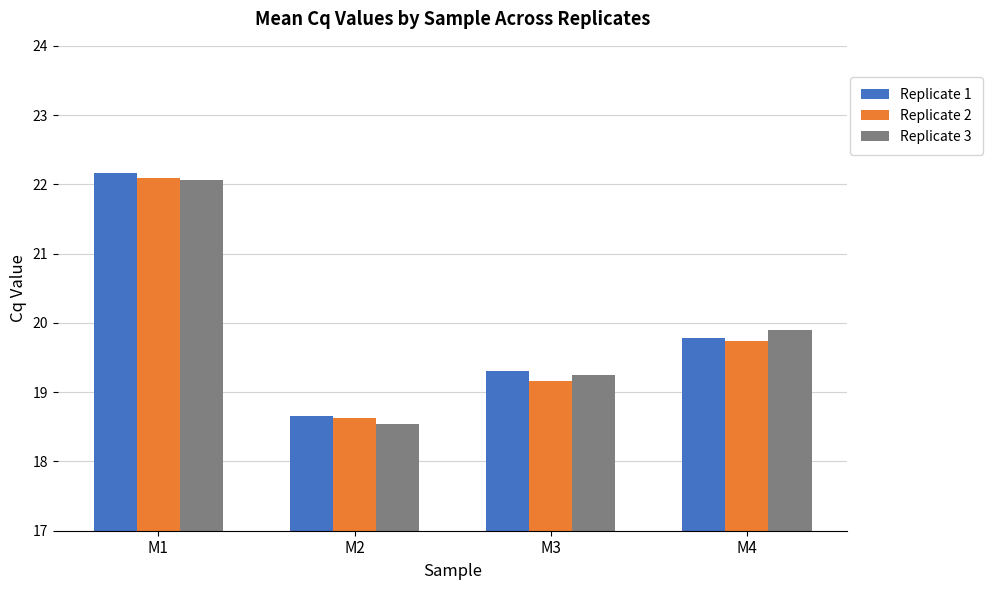

Reading left to right, extract all data points from this chart.

Replicate 1: M1=22.2	M2=18.6	M3=19.3	M4=19.8
Replicate 2: M1=22.1	M2=18.6	M3=19.2	M4=19.7
Replicate 3: M1=22.1	M2=18.5	M3=19.2	M4=19.9